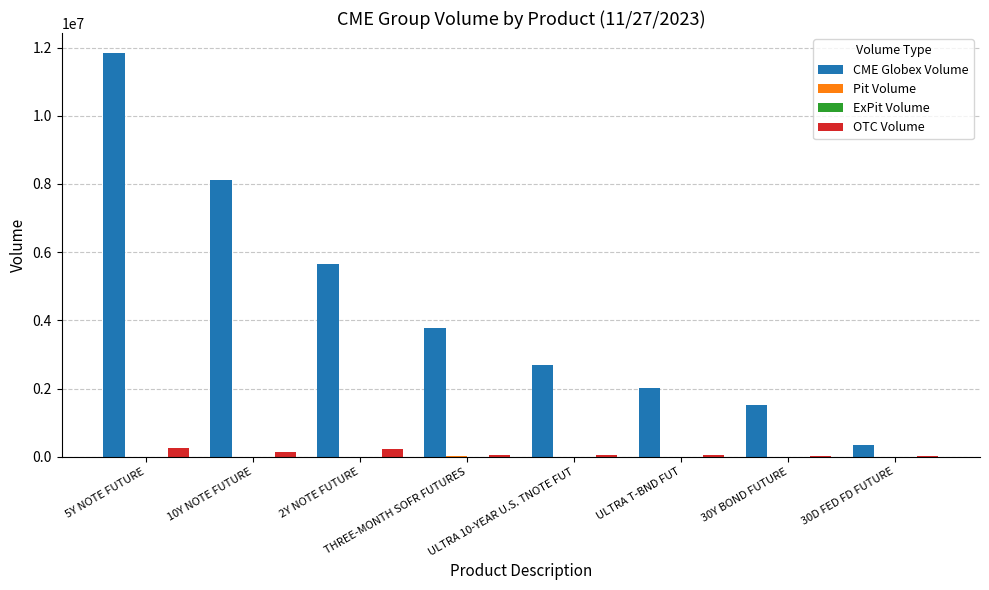

What is the maximum value for CME Globex Volume?

11836719